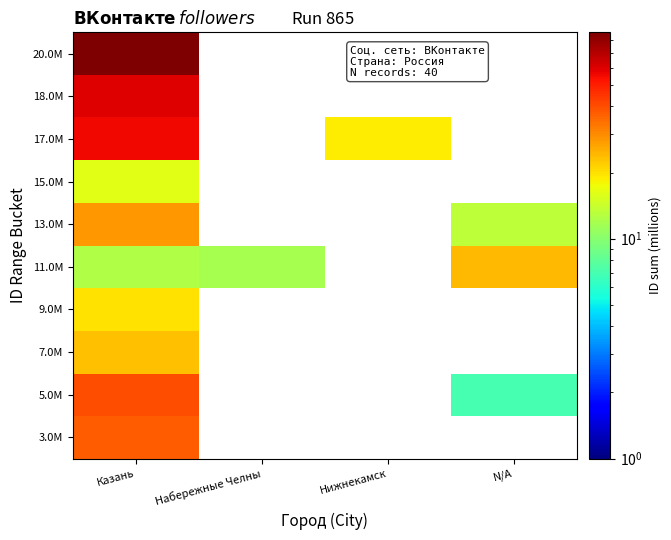

List the labels in order of 13.0M value, smallest first.

Казань, Набережные Челны, Нижнекамск, N/A